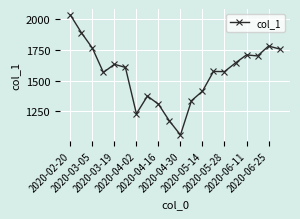

What is the sum of all values?

31145.4